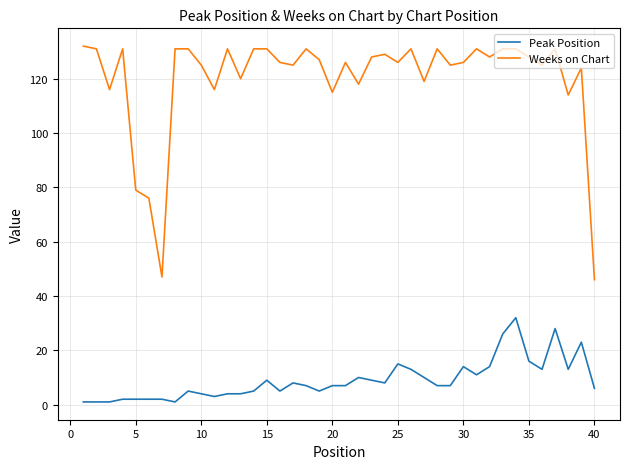

List the series in order of their peak value, highest first.

Weeks on Chart, Peak Position